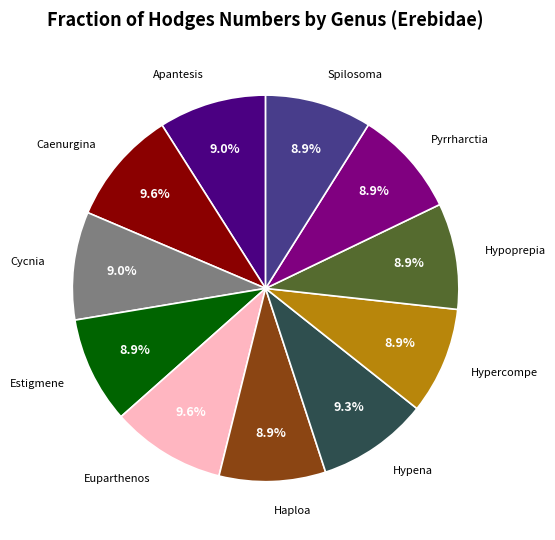

Does any single category account for the majority?

No